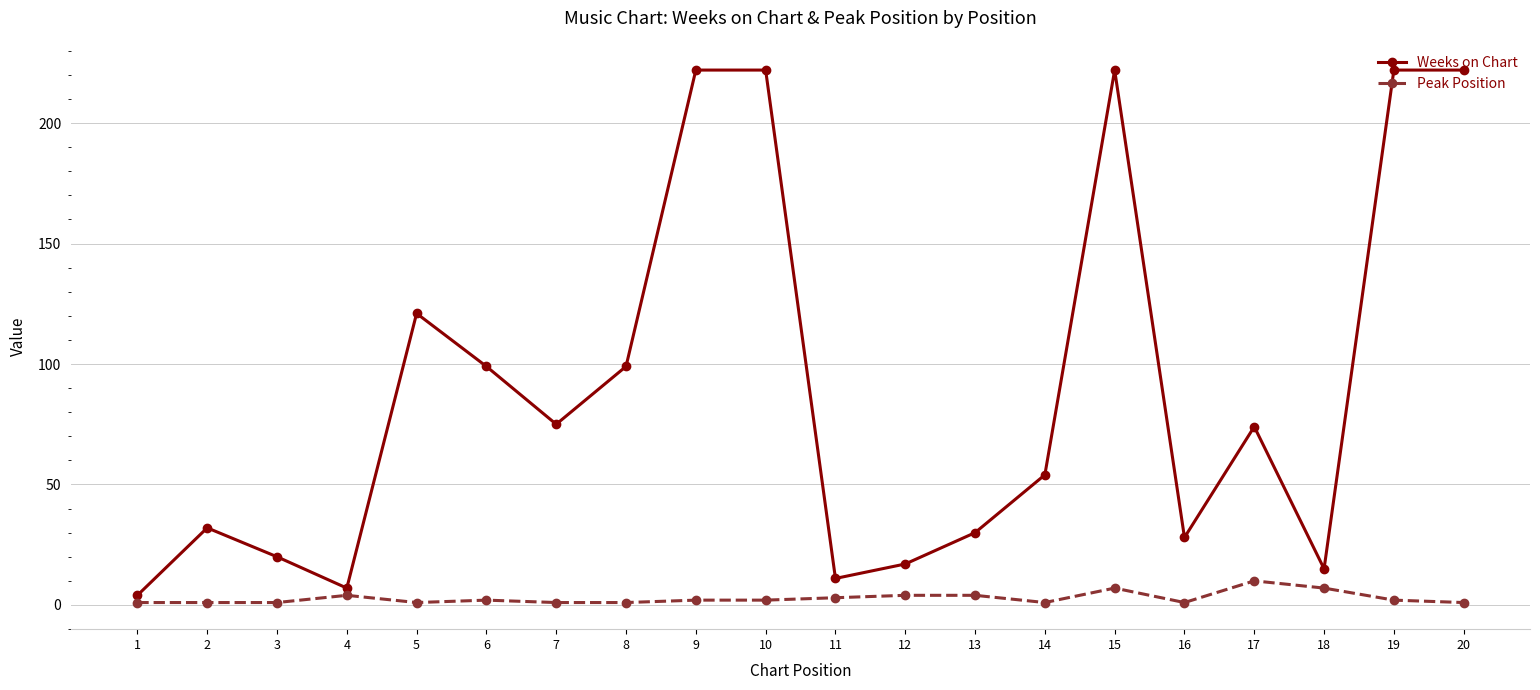

Which series has the largest range (max minus min)?

Weeks on Chart